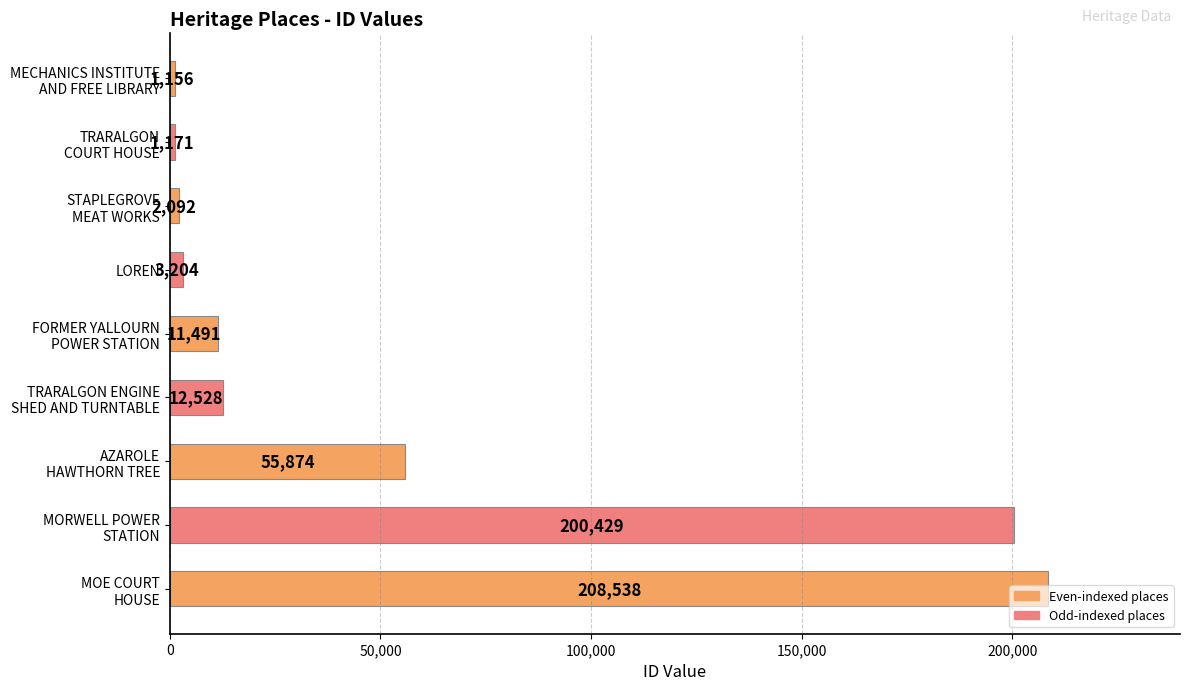

What is the value of the 3rd bar from the top?

2092